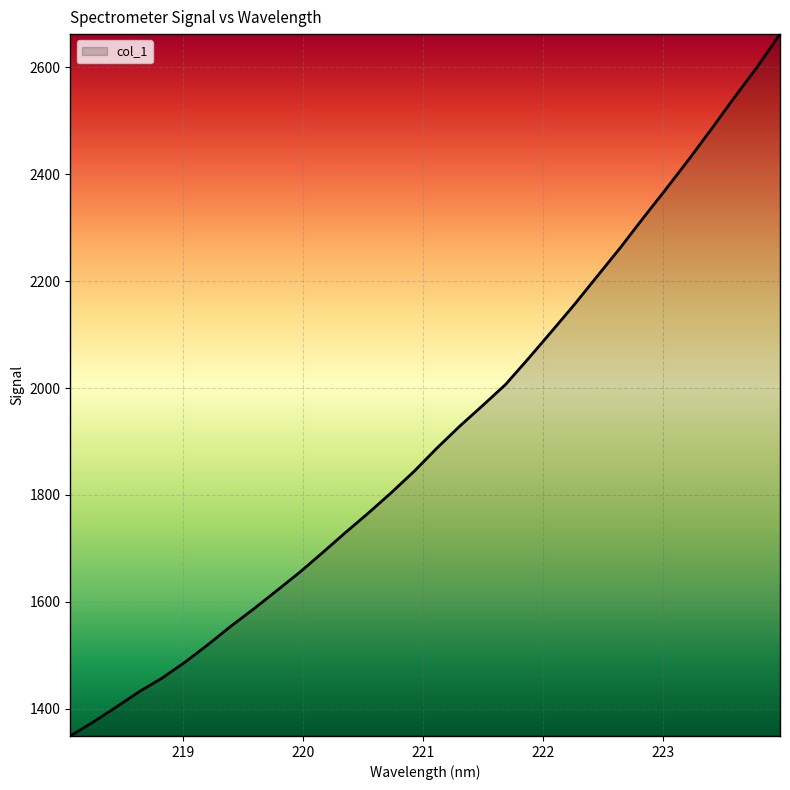

What is the difference between the maximum and minimum values?

1313.0